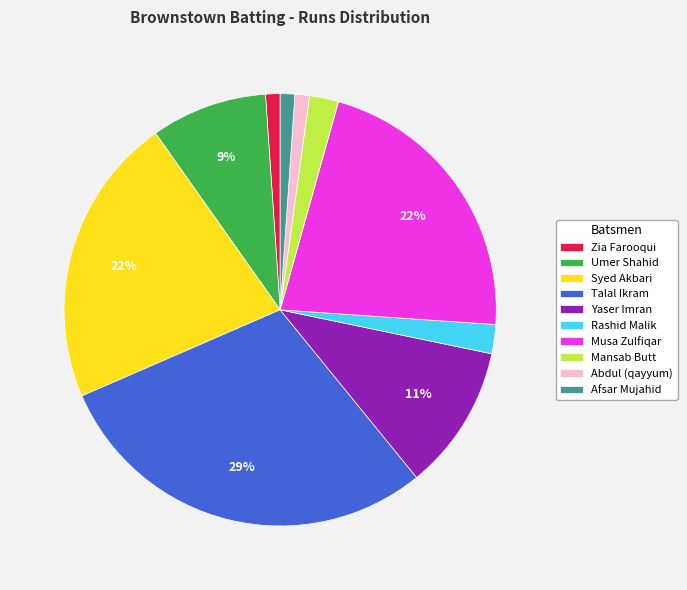

Do Afsar Mujahid and Talal Ikram together represent more than half of the pie?

No